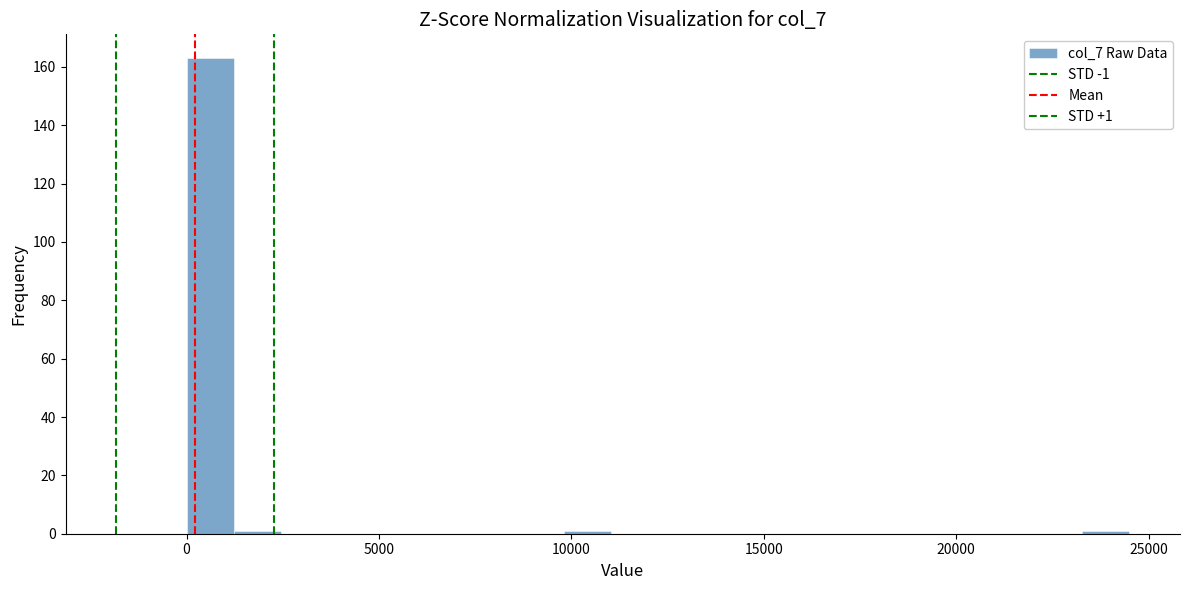

Read against the x-axis, roughly where is the centre of the tallest bar?

500